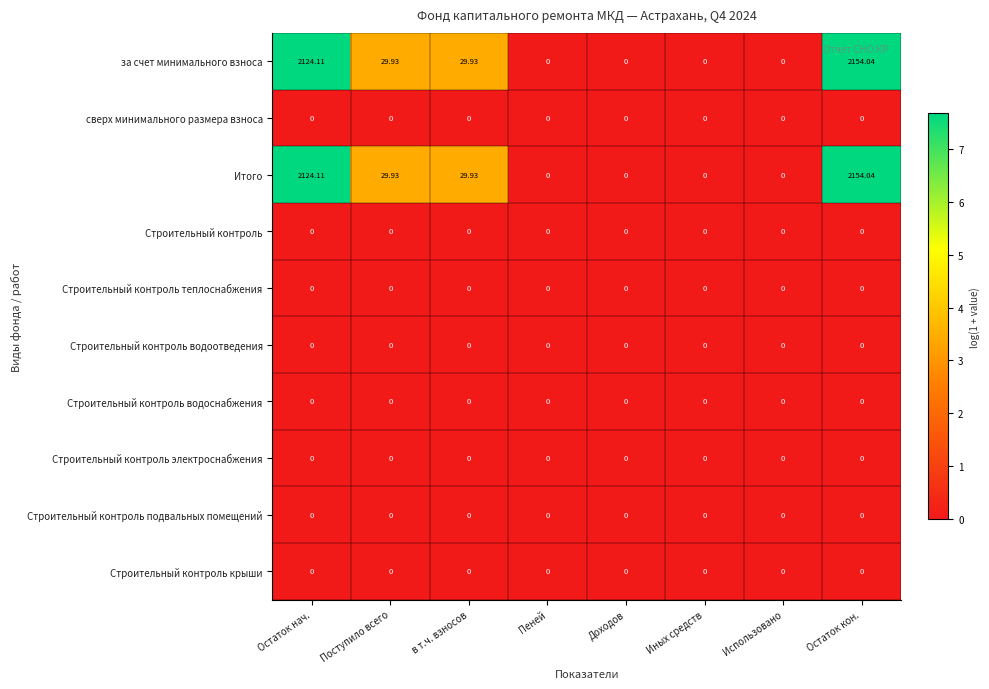

At which category does the chart reach its peak across all series?

Остаток кон.